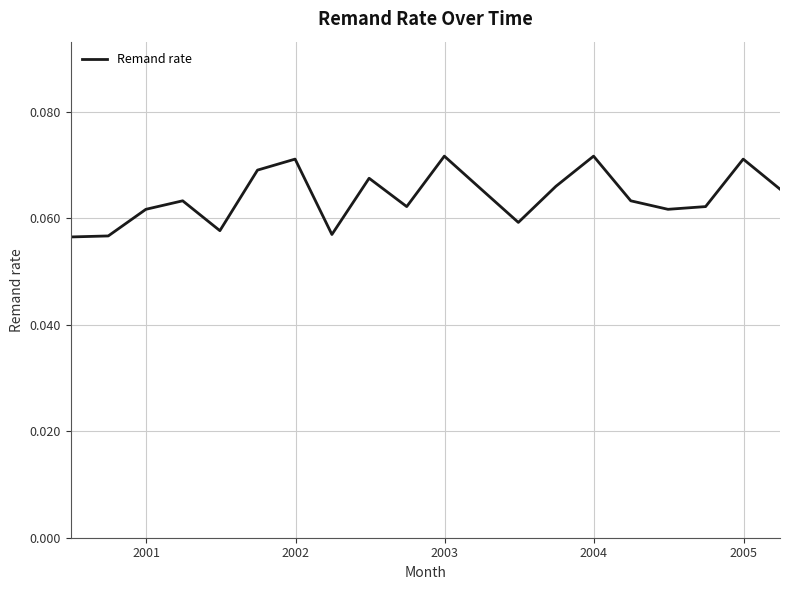

What is the value of the 16th point from the left?

0.1